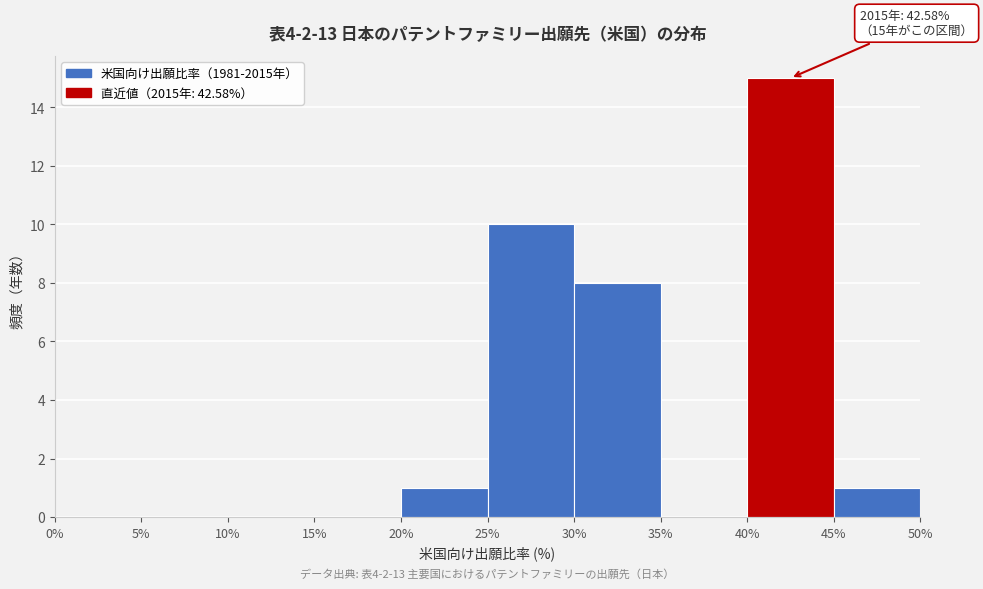

Which range on the x-axis has the tallest bar?

40% to 45%